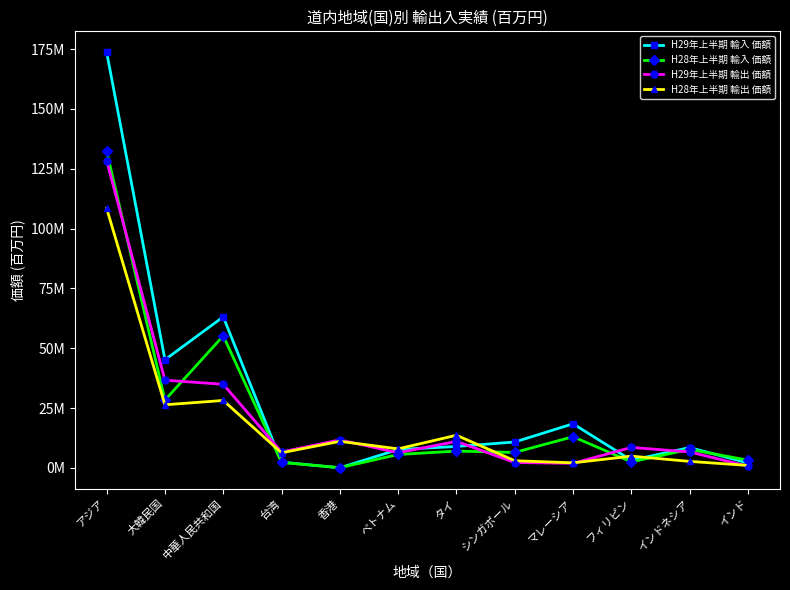

Between 中華人民共和国 and マレーシア, which series saw the biggest shift?

H29年上半期 輸入 価額